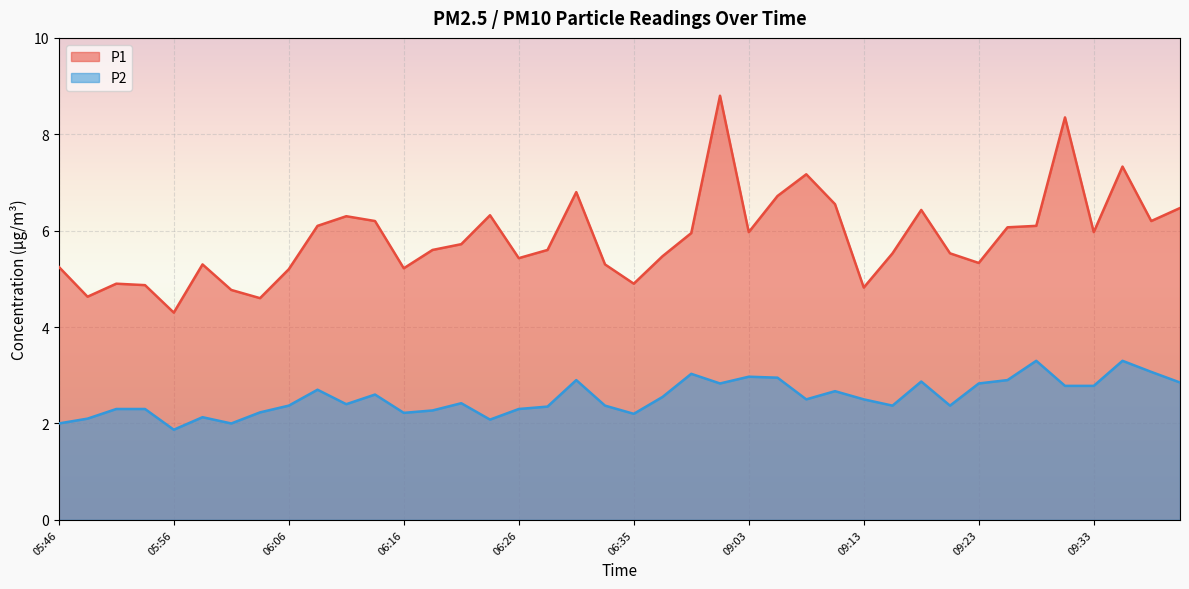

Reading left to right, what are all the values shown in this chart?

P1: 5.2	4.6	4.9	4.9	4.3	5.3	4.8	4.6	5.2	6.1	6.3	6.2	5.2	5.6	5.7	6.3	5.4	5.6	6.8	5.3	4.9	5.5	6.0	8.8	6.0	6.7	7.2	6.5	4.8	5.5	6.4	5.5	5.3	6.1	6.1	8.3	6.0	7.3	6.2	6.5
P2: 2.0	2.1	2.3	2.3	1.9	2.1	2.0	2.2	2.4	2.7	2.4	2.6	2.2	2.3	2.4	2.1	2.3	2.4	2.9	2.4	2.2	2.5	3.0	2.8	3.0	3.0	2.5	2.7	2.5	2.4	2.9	2.4	2.8	2.9	3.3	2.8	2.8	3.3	3.1	2.9